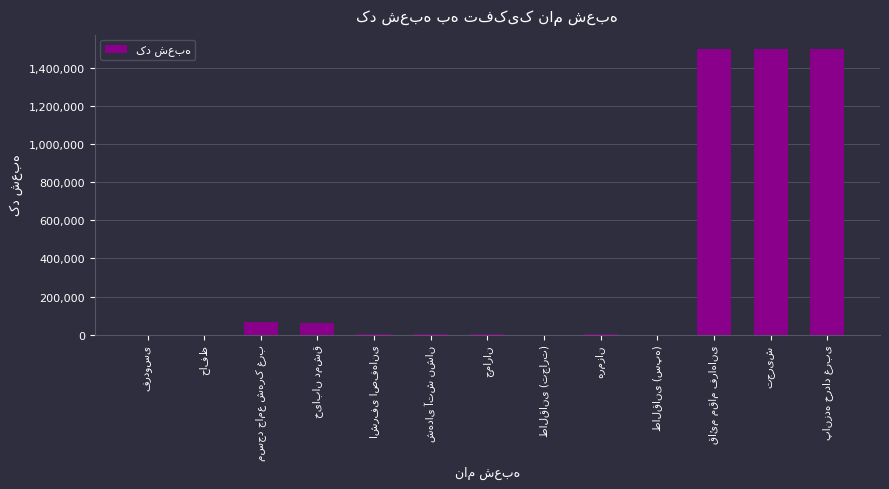

What is the greatest value displayed?

1501957